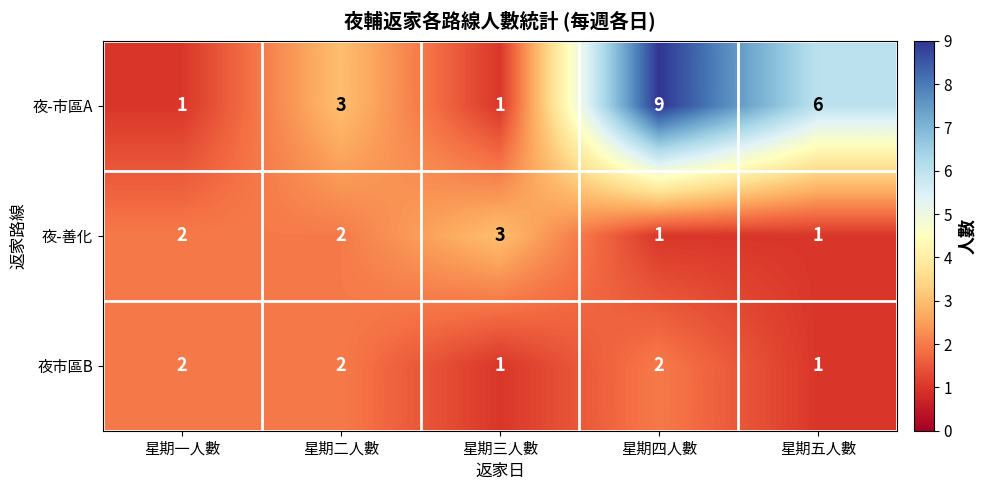

The value of 夜-善化 at 星期四人數 is 1. True or false?

True